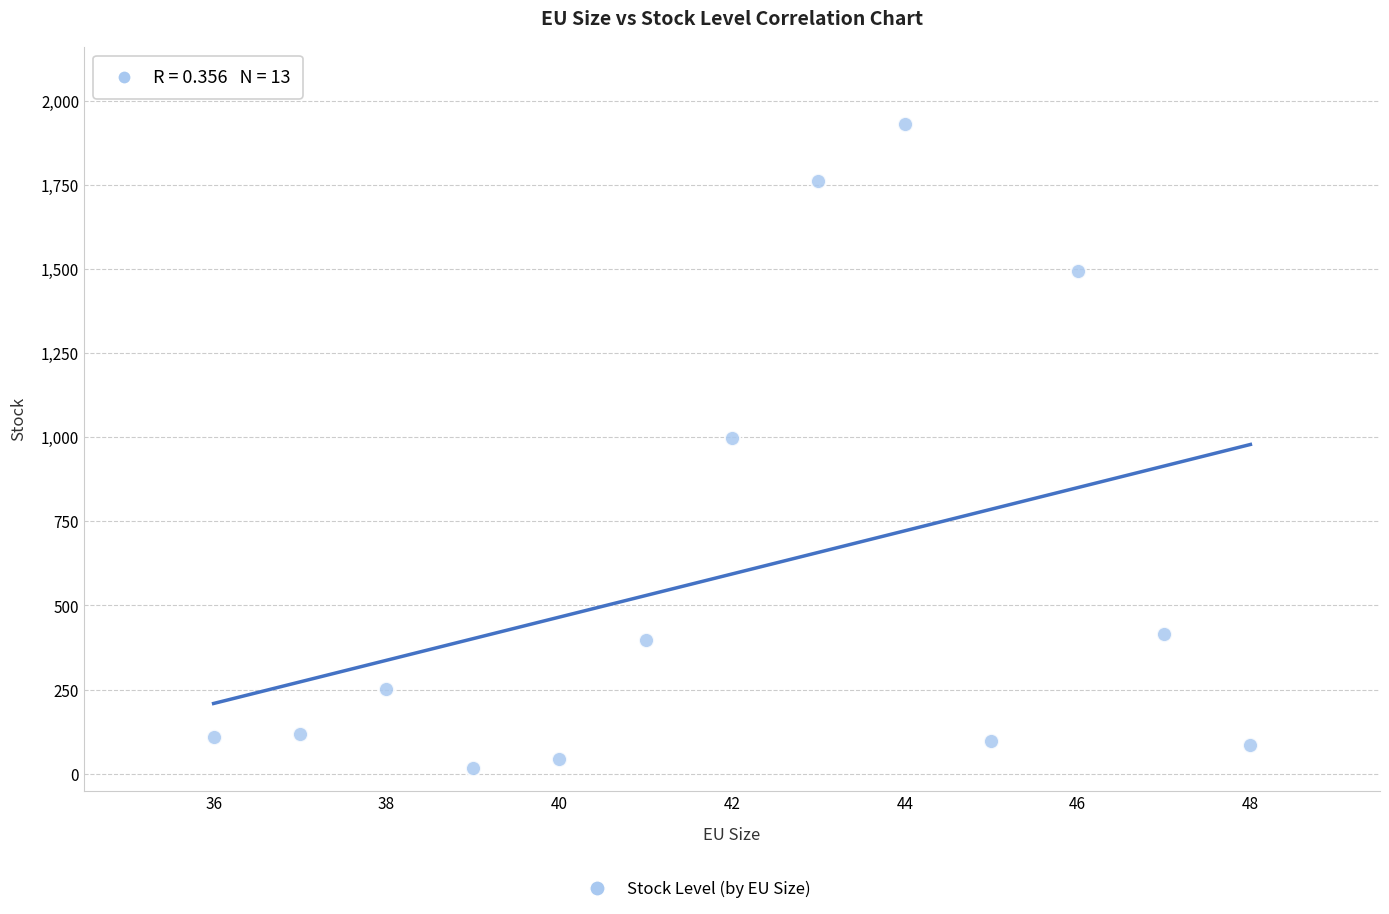

What is the range of X values (max minus min)?

12